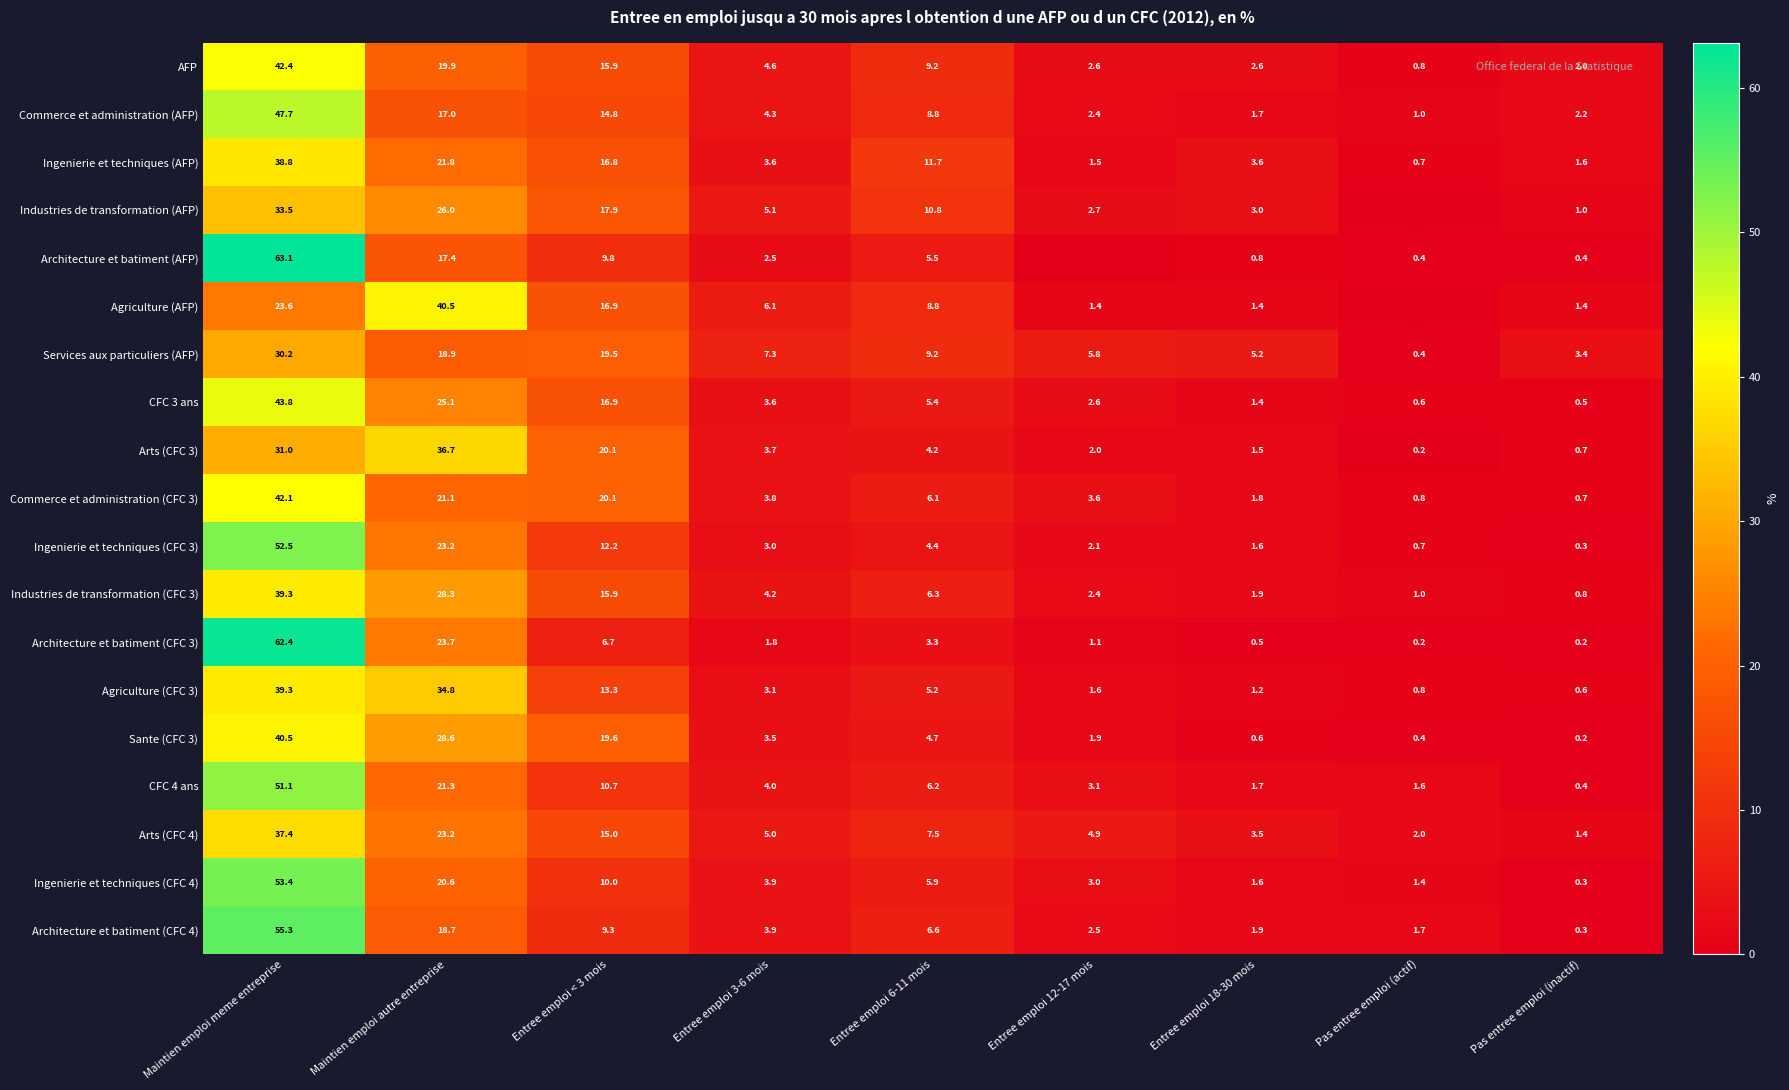

What is the average value of the Ingenierie et techniques (CFC 4) series?

11.1